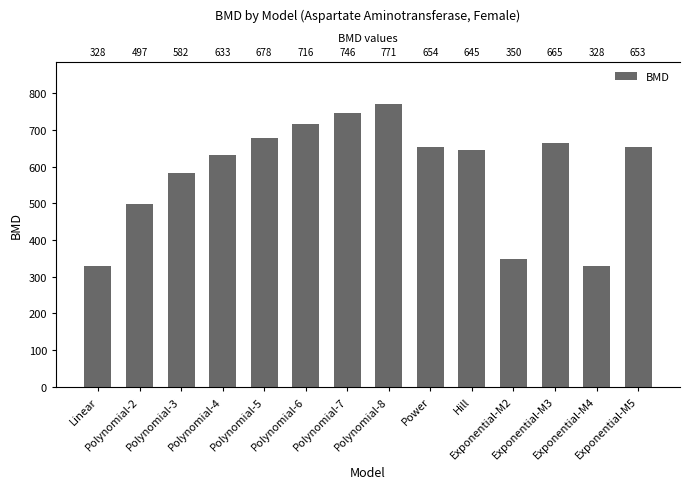

The value at Polynomial-7 is 182.6. True or false?

False